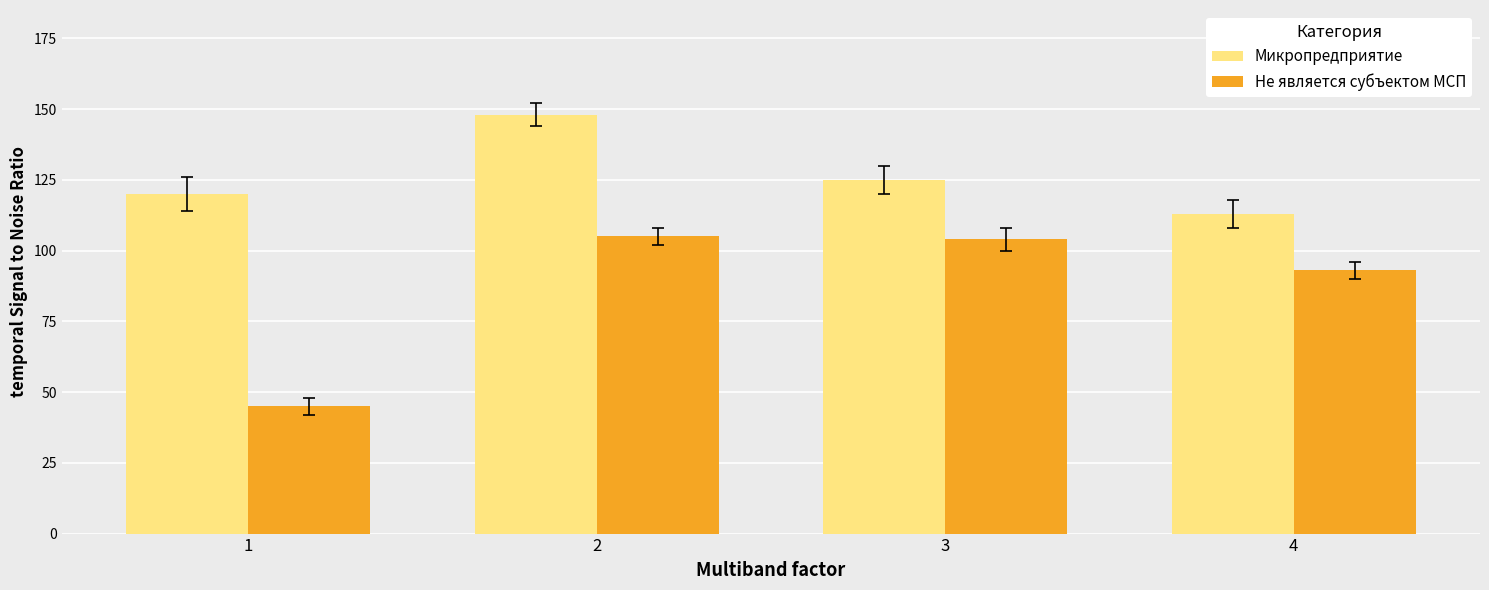

How many bars are there in total?

8